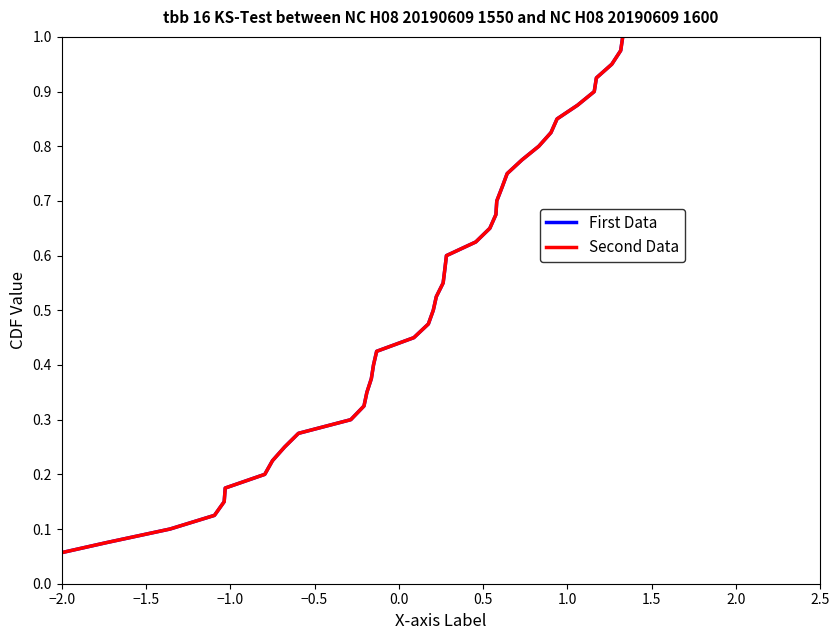

How many lines are shown in the chart?

2